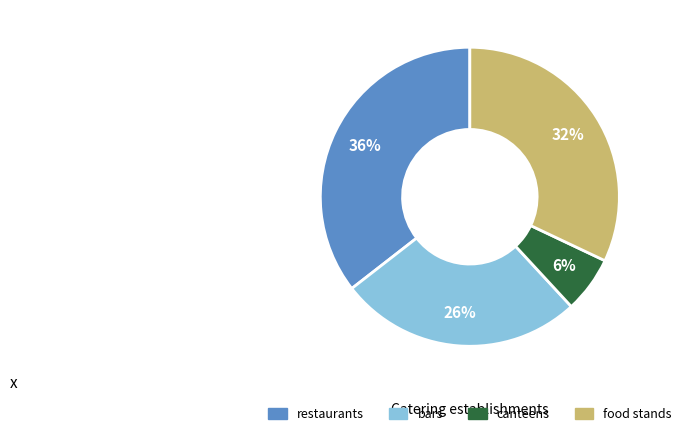

To the nearest percent, what percentage of the pie is bars?

26%